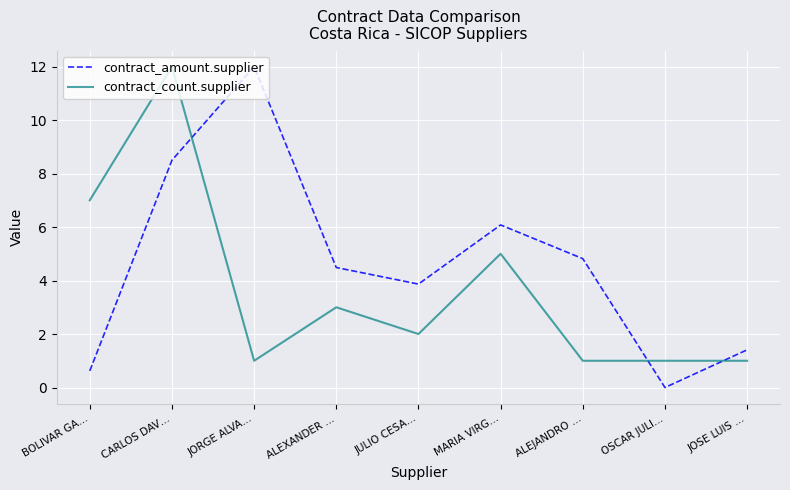

What is the difference between the highest and lowest values at ALEXANDER …?

1.5